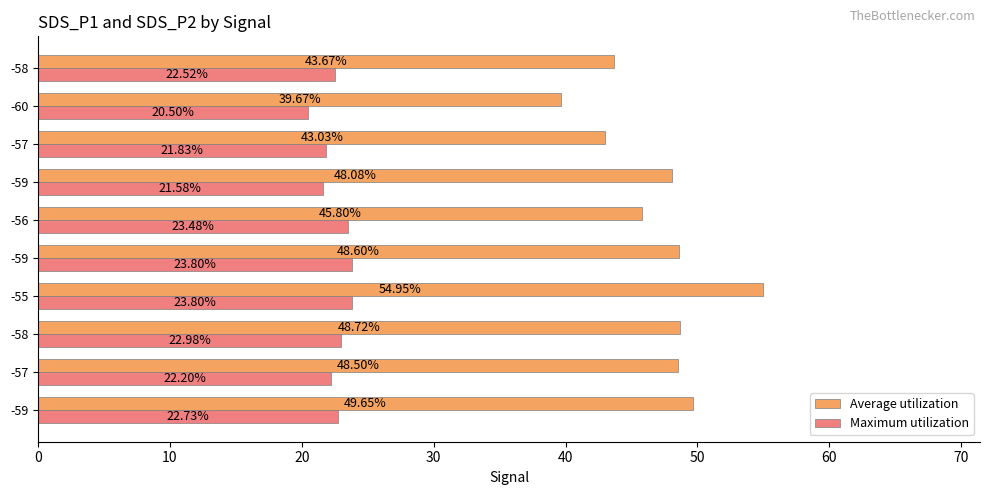

What is the average value of the Maximum utilization series?

22.5